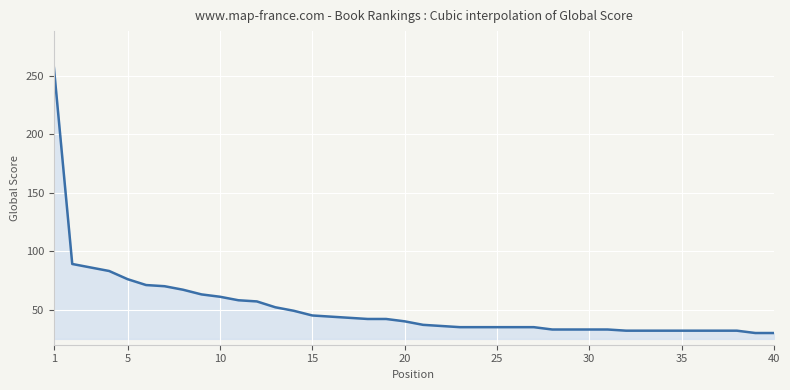

What is the smallest value displayed?

30